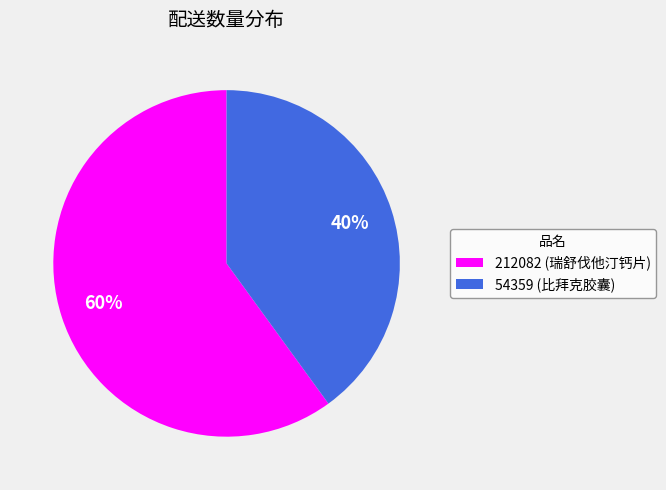

Which slice is the smallest?

54359 (比拜克胶囊)